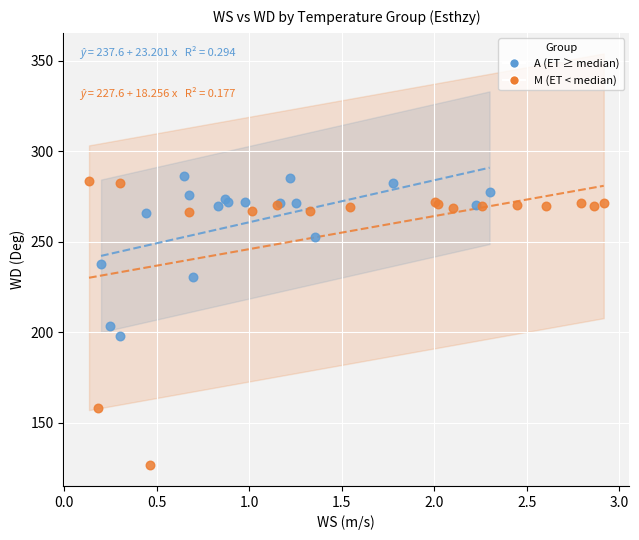

Which series has the largest Y range (max minus min)?

M (ET < median)